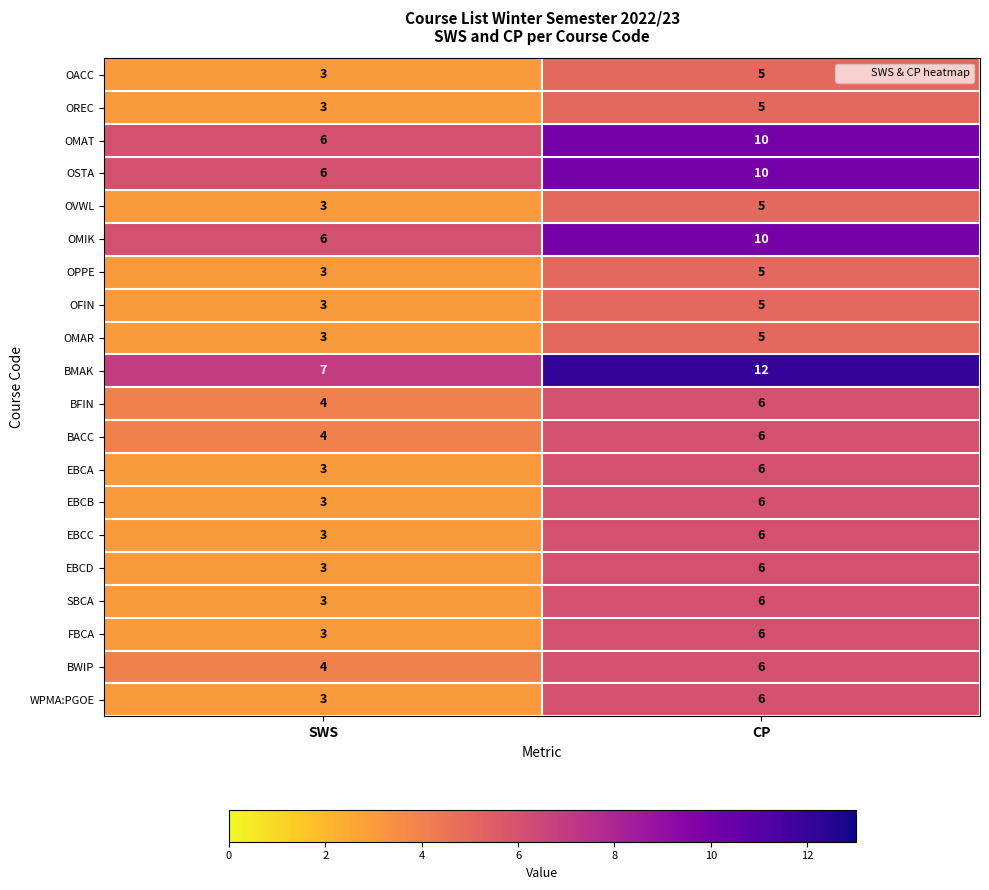

What is the average value of the OREC series?

4